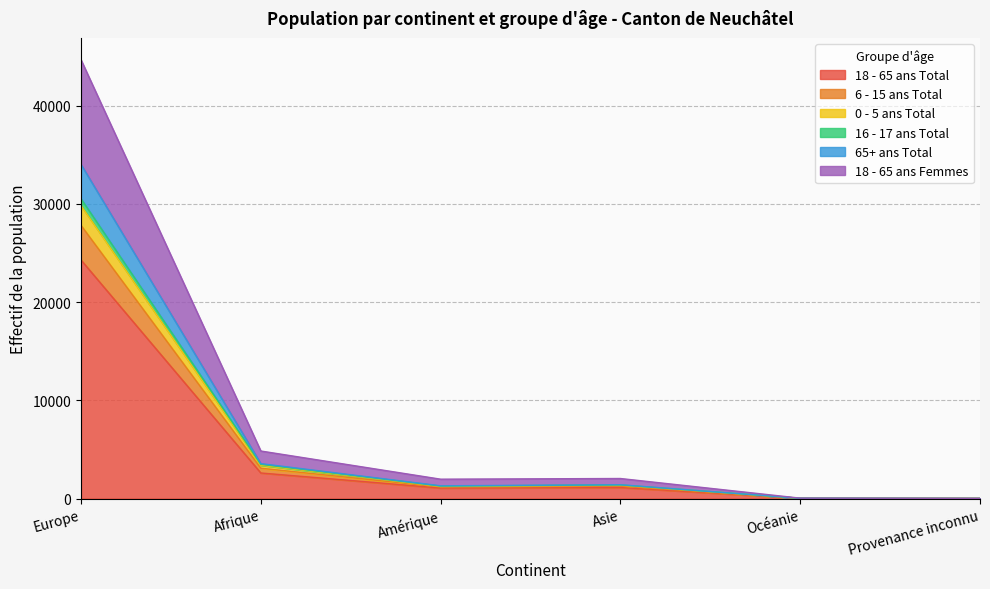

Between Provenance inconnu and Asie, which is larger?

Asie